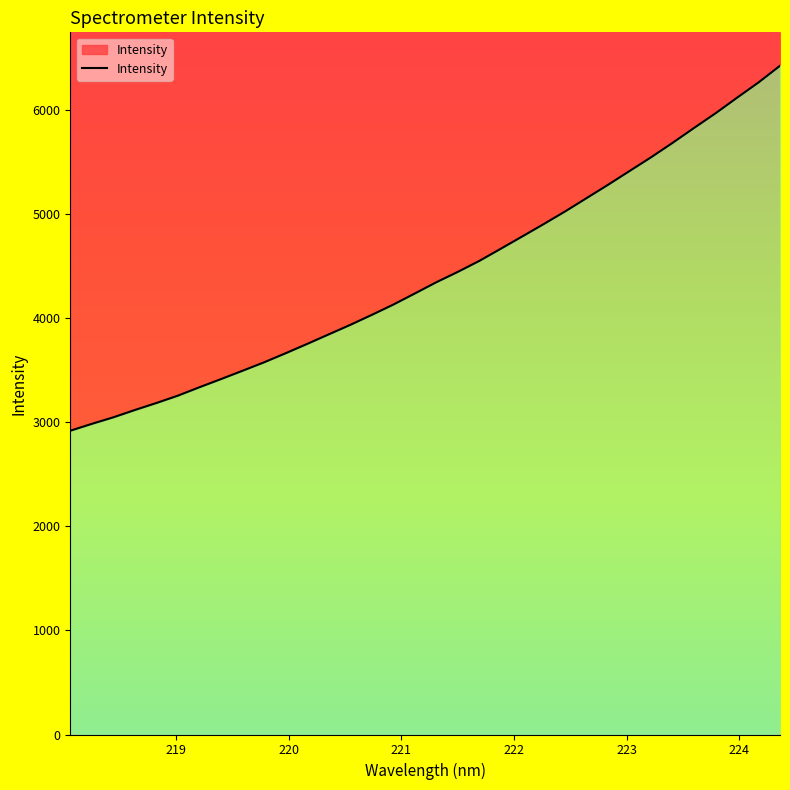

What position from the left is 219.589?

9